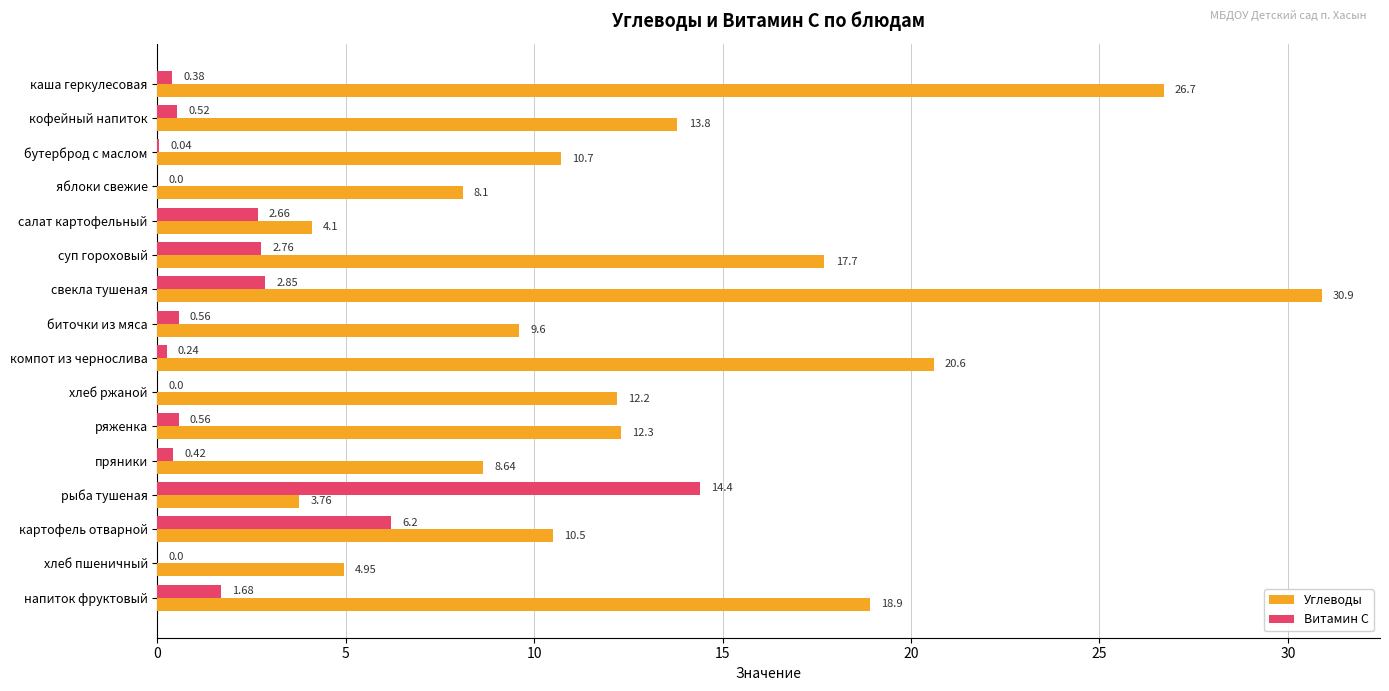

What is the sum of the Углеводы values at биточки из мяса and рыба тушеная?

13.4